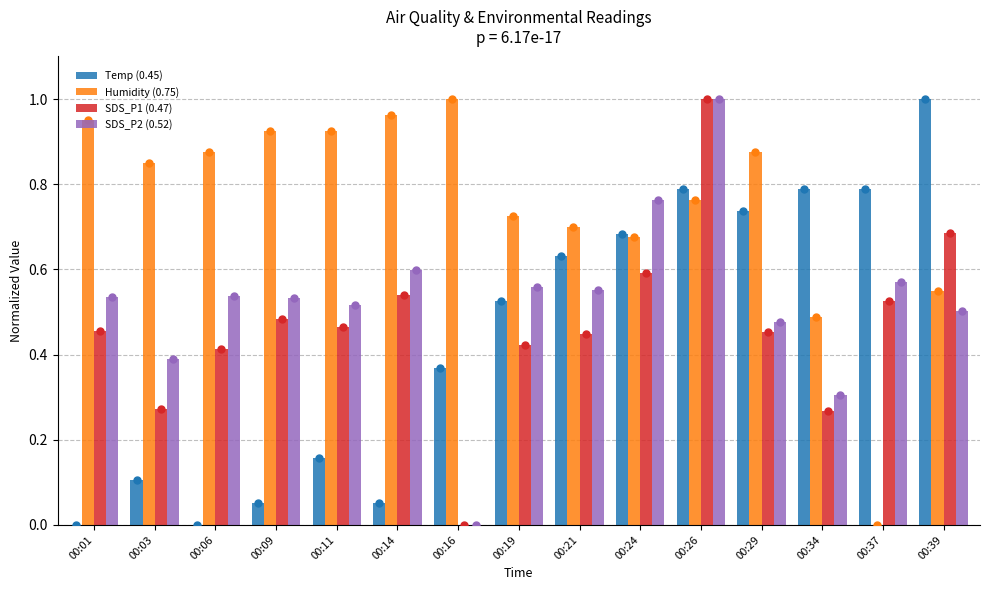

Reading left to right, list all the values displayed in this chart.

Temp (0.45): 00:01=0.0	00:03=0.1	00:06=0.0	00:09=0.1	00:11=0.2	00:14=0.1	00:16=0.4	00:19=0.5	00:21=0.6	00:24=0.7	00:26=0.8	00:29=0.7	00:34=0.8	00:37=0.8	00:39=1.0
Humidity (0.75): 00:01=1.0	00:03=0.8	00:06=0.9	00:09=0.9	00:11=0.9	00:14=1.0	00:16=1.0	00:19=0.7	00:21=0.7	00:24=0.7	00:26=0.8	00:29=0.9	00:34=0.5	00:37=0.0	00:39=0.5
SDS_P1 (0.47): 00:01=0.5	00:03=0.3	00:06=0.4	00:09=0.5	00:11=0.5	00:14=0.5	00:16=0.0	00:19=0.4	00:21=0.4	00:24=0.6	00:26=1.0	00:29=0.5	00:34=0.3	00:37=0.5	00:39=0.7
SDS_P2 (0.52): 00:01=0.5	00:03=0.4	00:06=0.5	00:09=0.5	00:11=0.5	00:14=0.6	00:16=0.0	00:19=0.6	00:21=0.6	00:24=0.8	00:26=1.0	00:29=0.5	00:34=0.3	00:37=0.6	00:39=0.5